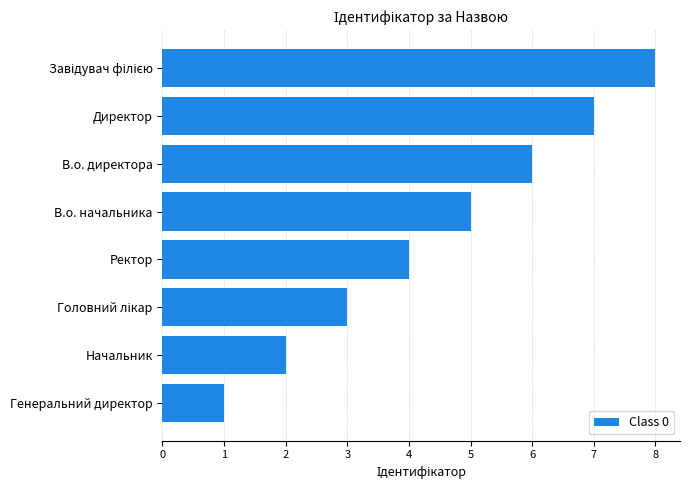

Which has a higher value, Директор or Начальник?

Директор